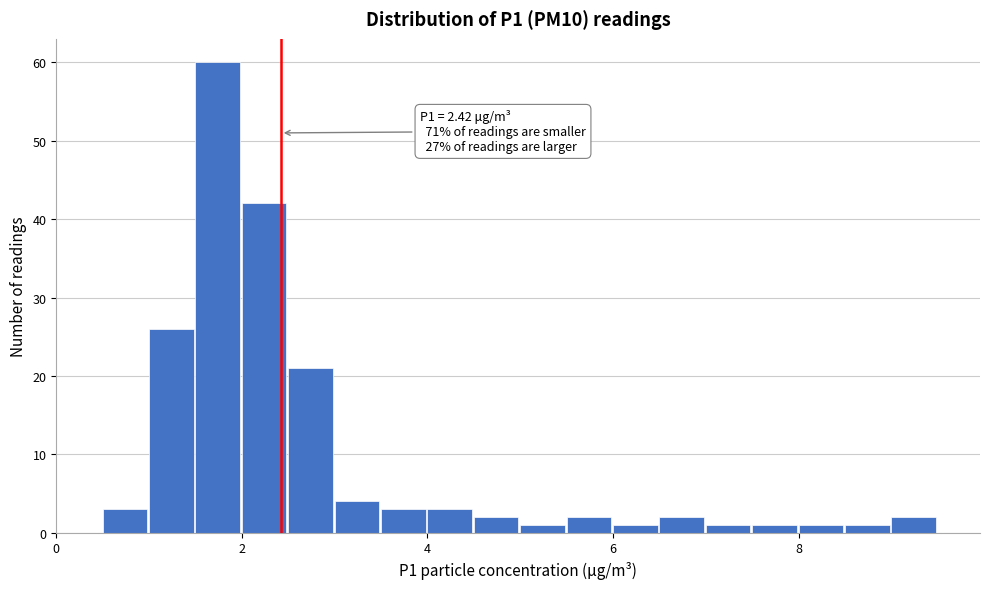

Around what value on the x-axis is the tallest bar? Give the approximate position of its centre, as read against the axis.

1.8